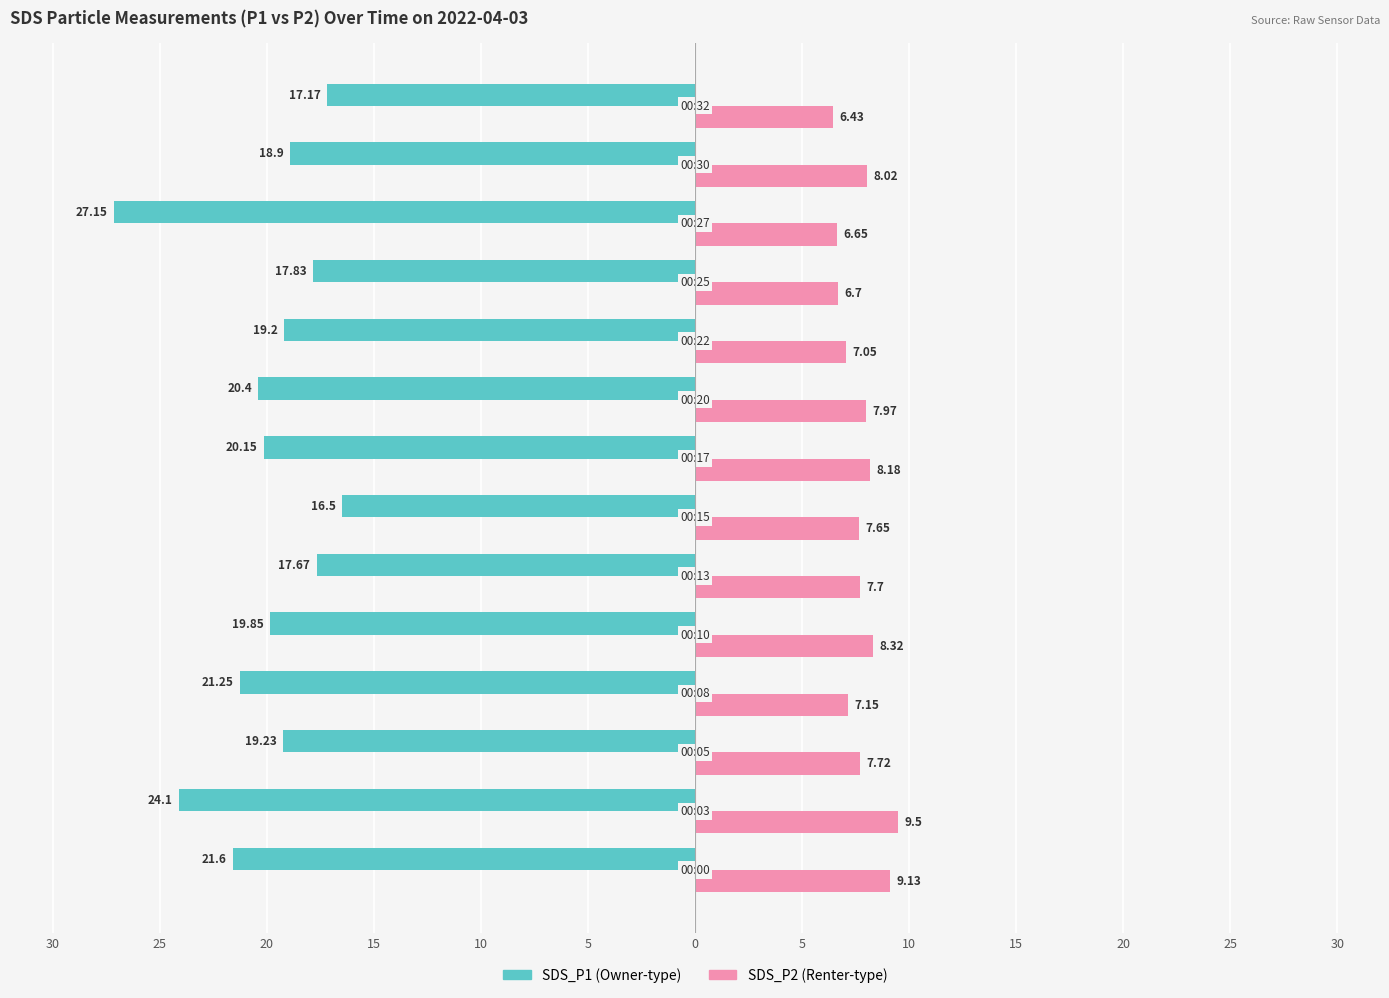

The value of SDS_P2 at 30 is 8.0. True or false?

True